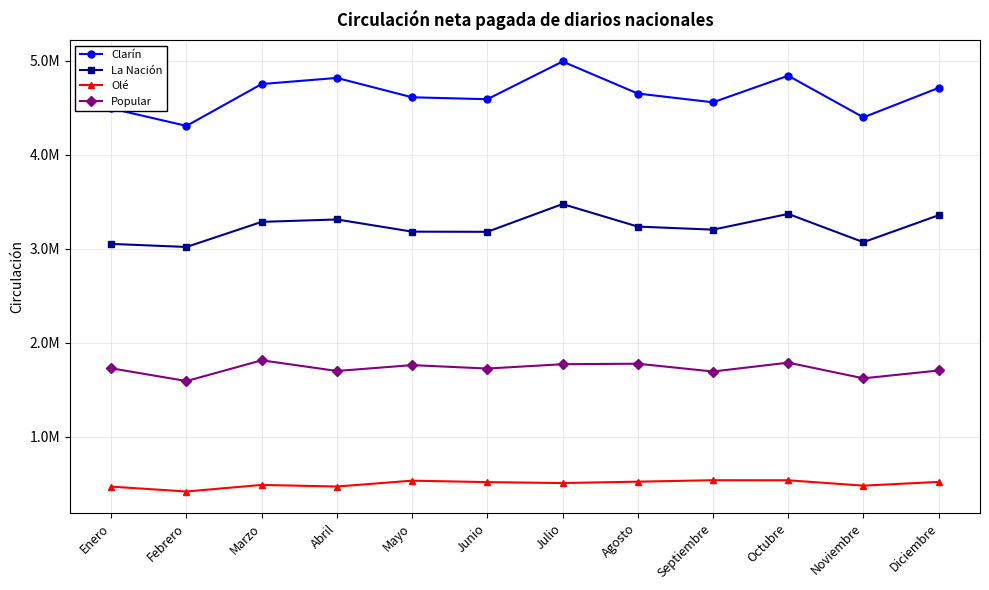

What value does the Popular series have at Octubre, to the nearest 10?

1787400